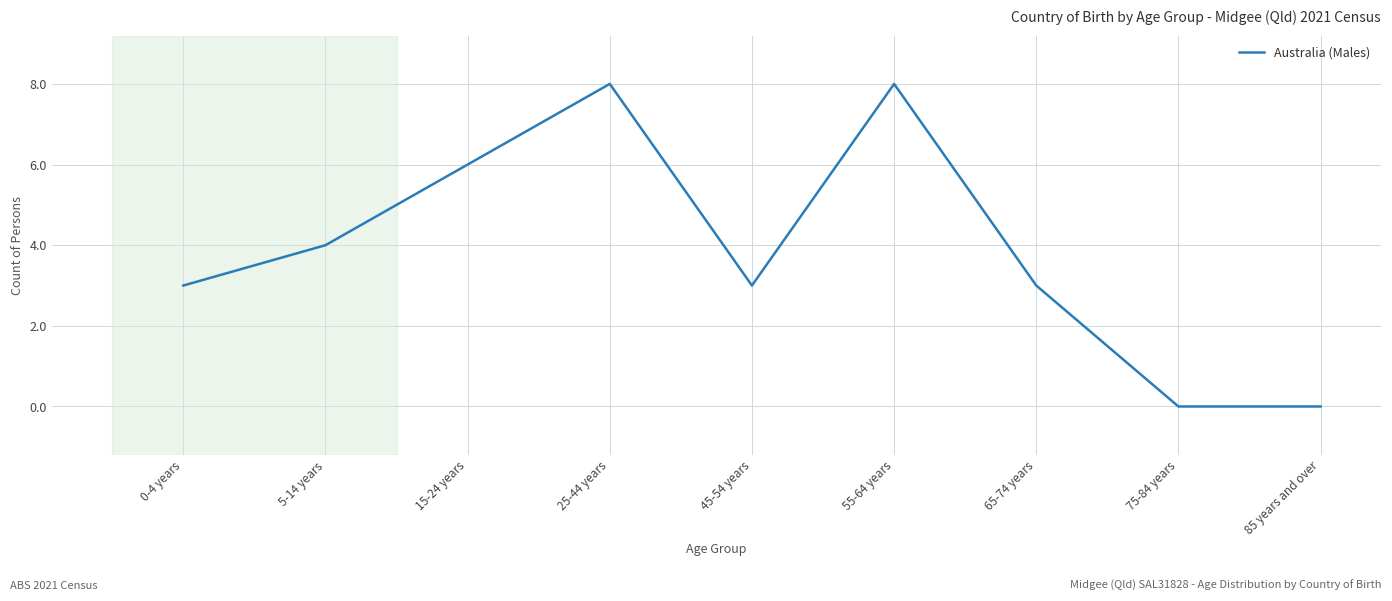

What is the greatest value displayed?

8